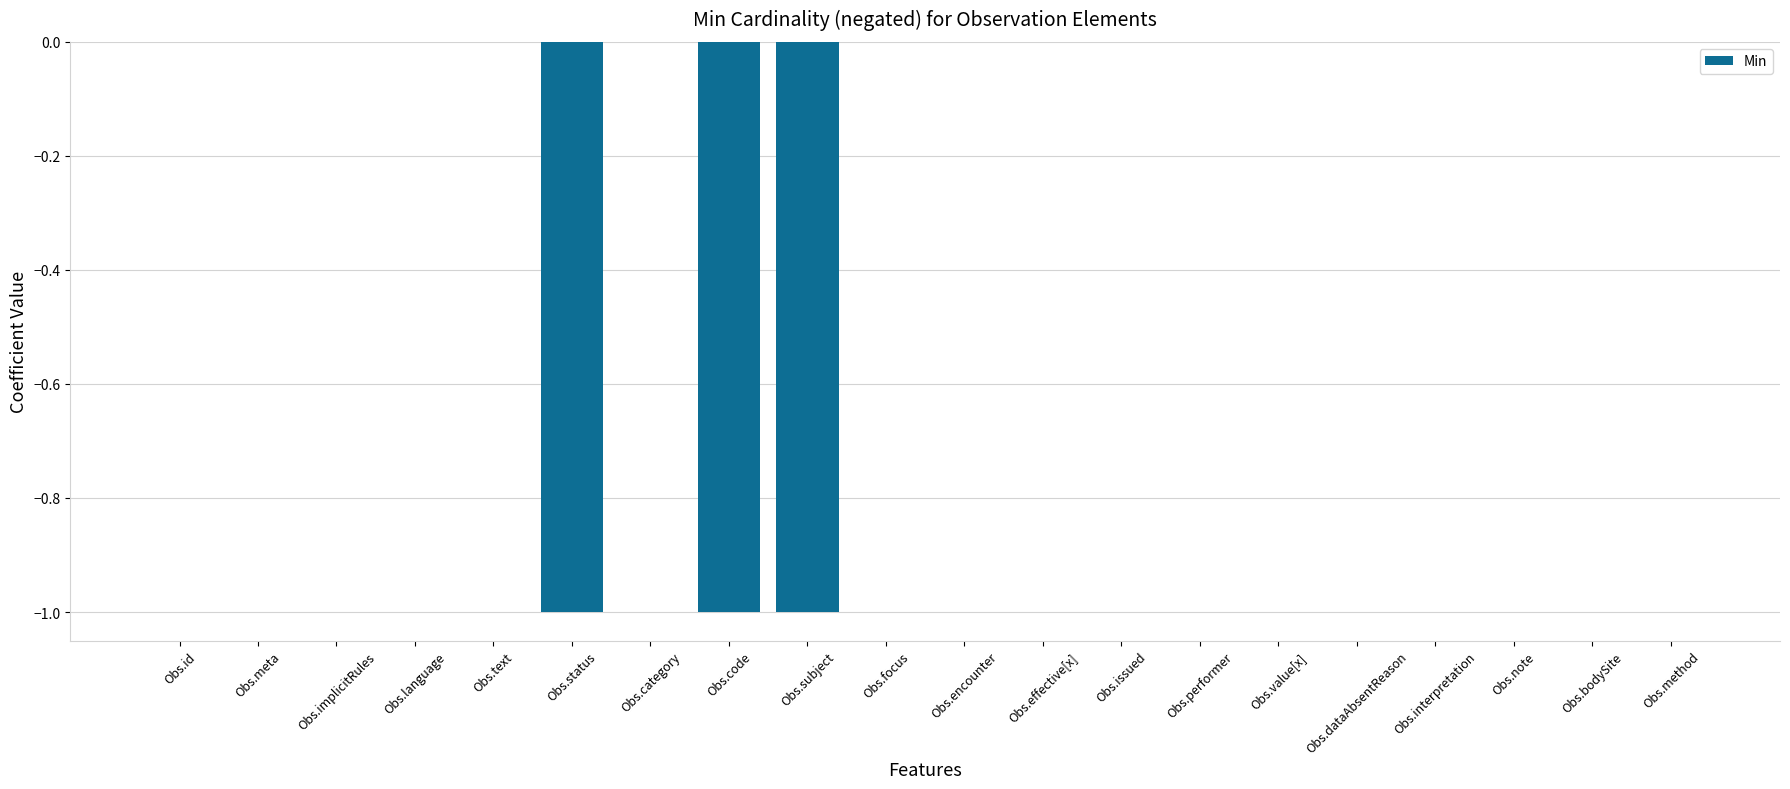

Reading right to left, what are all the values shown in this chart?

Obs.method=0	Obs.bodySite=0	Obs.note=0	Obs.interpretation=0	Obs.dataAbsentReason=0	Obs.value[x]=0	Obs.performer=0	Obs.issued=0	Obs.effective[x]=0	Obs.encounter=0	Obs.focus=0	Obs.subject=-1	Obs.code=-1	Obs.category=0	Obs.status=-1	Obs.text=0	Obs.language=0	Obs.implicitRules=0	Obs.meta=0	Obs.id=0